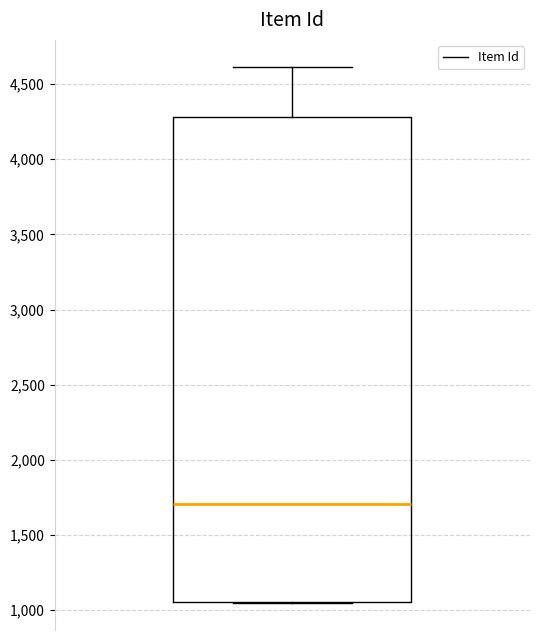

Where is the upper edge of the box on the y-axis? The values are not printed on the chart, so give them approximately, as read against the axis.

4300